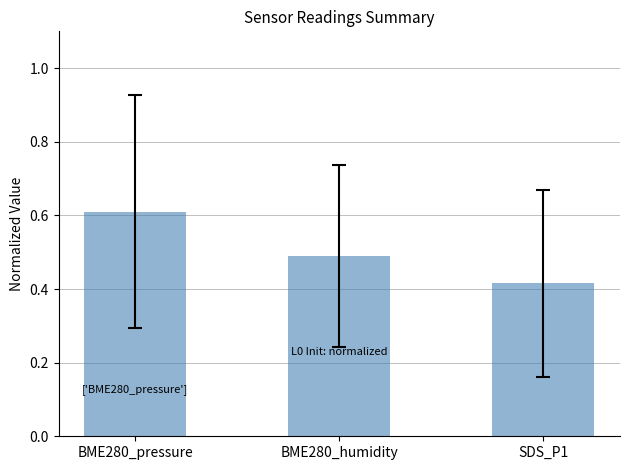

Rank the categories by value from lowest to highest.

SDS_P1, BME280_humidity, BME280_pressure